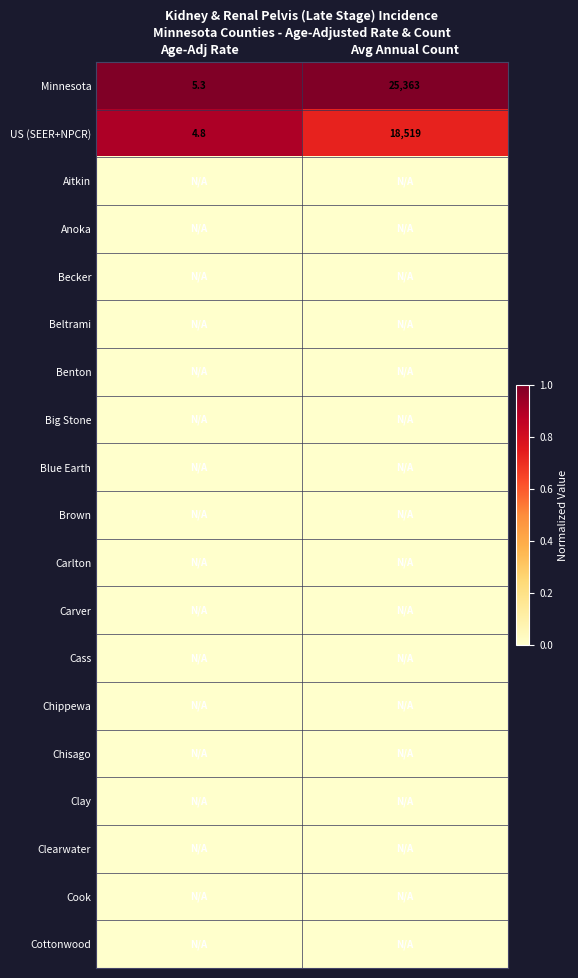

True or false: Minnesota has a value of 25363.0 at Avg Annual Count.

True